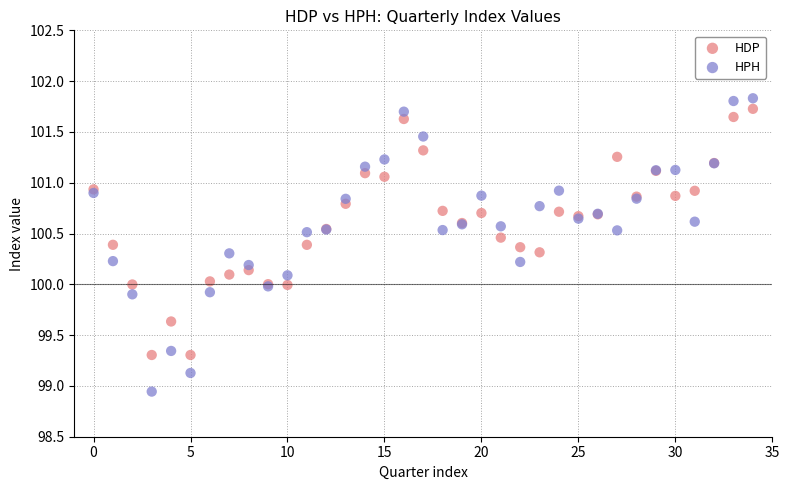

Which series reaches the minimum Y coordinate?

HPH